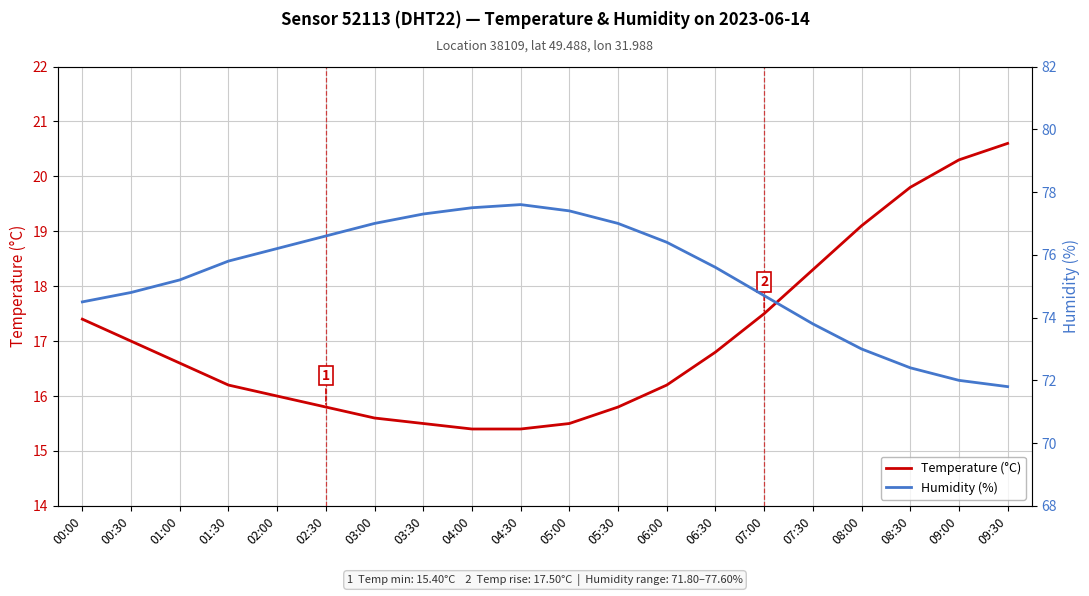

Which has a higher value, 09:30 or 05:00?

09:30